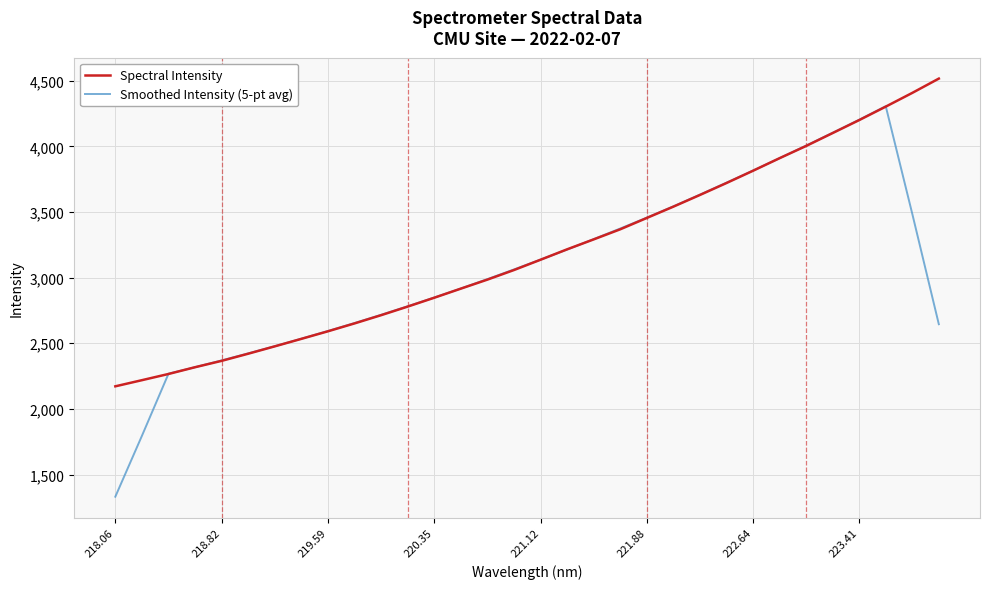

List the series in order of their peak value, lowest first.

Smoothed Intensity (5-pt avg), Spectral Intensity